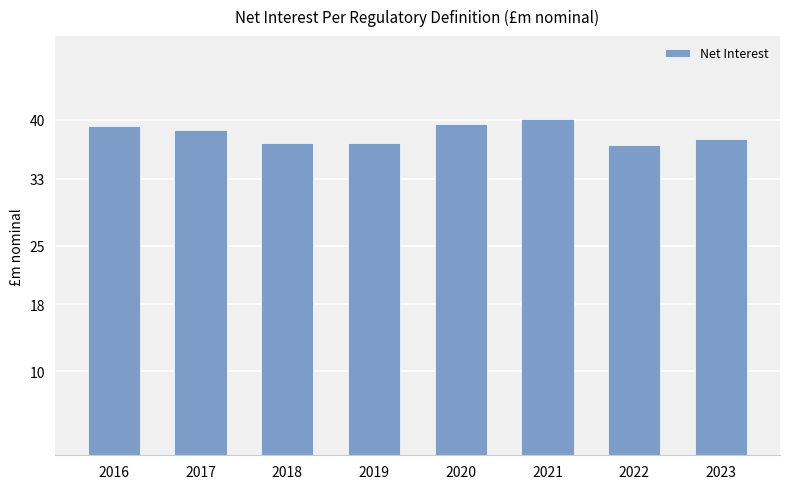

What value does the data have at 2020?

39.5